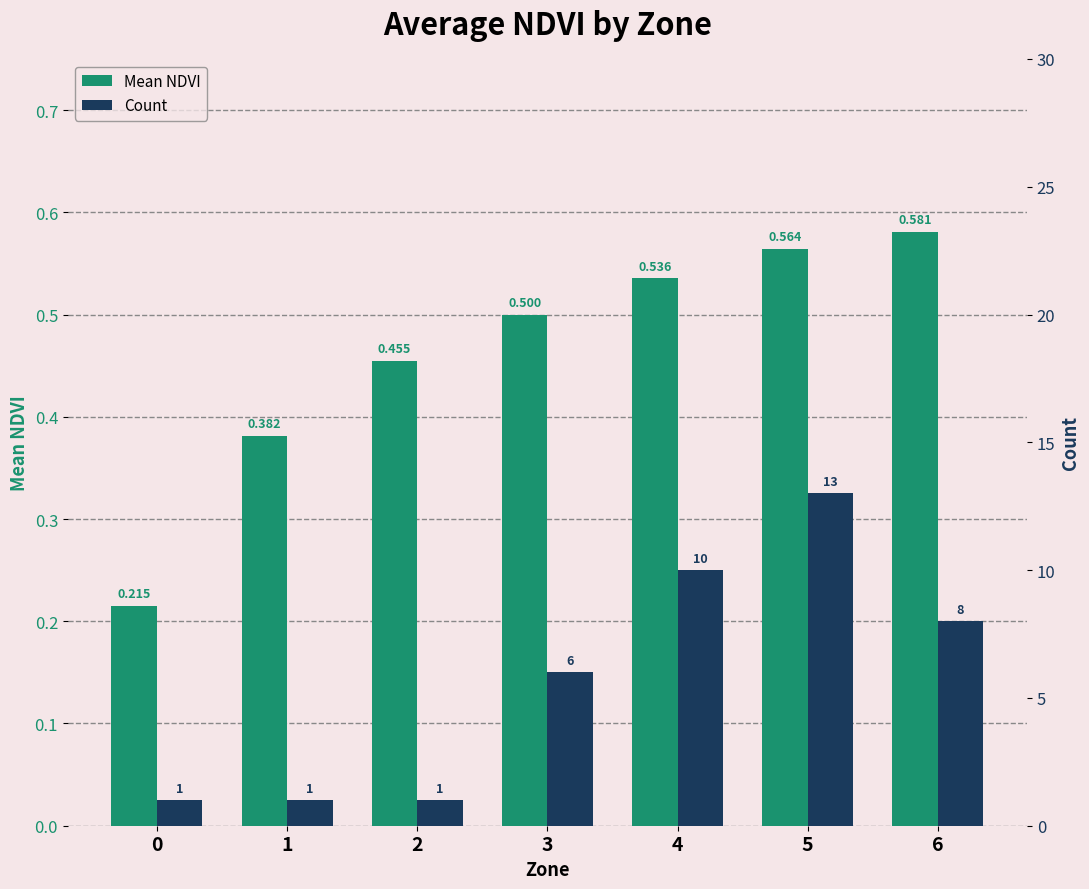

Which series changed the most between 0 and 4?

Count